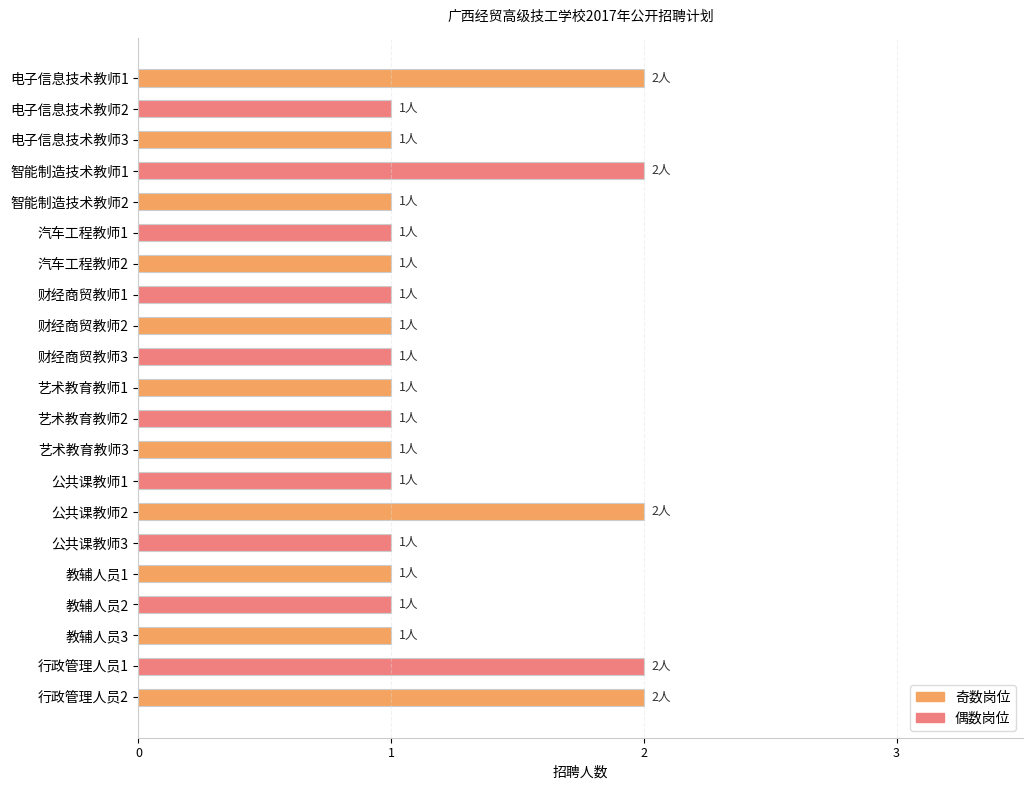

Is it true that the value at 智能制造技术教师2 is 1?

True